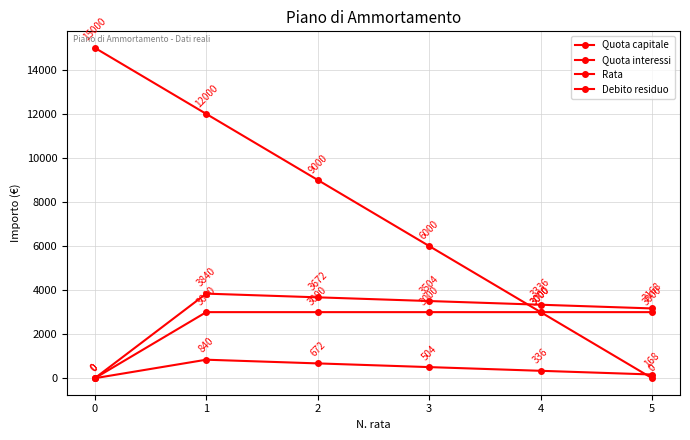

Is it true that Rata equals 3336 at 4?

True